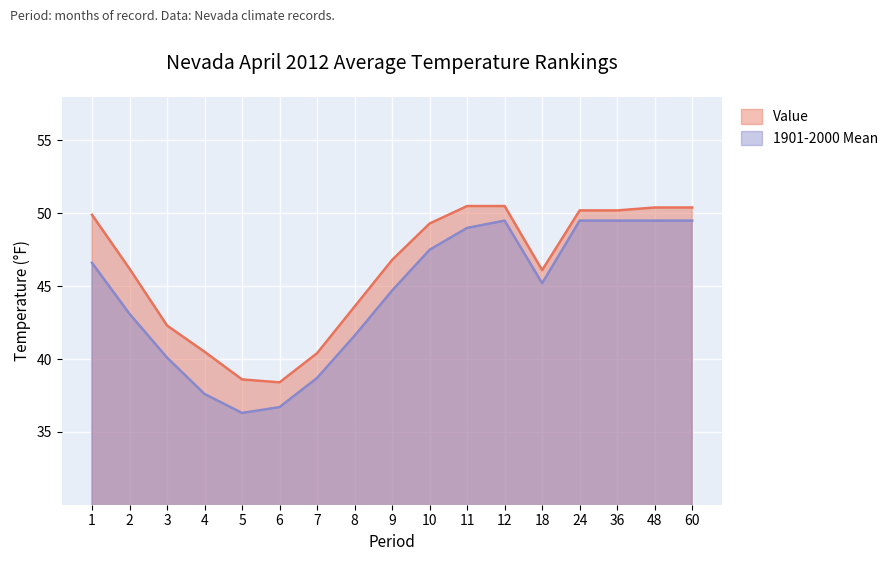

What are all the series names shown in the legend?

Value, 1901-2000 Mean